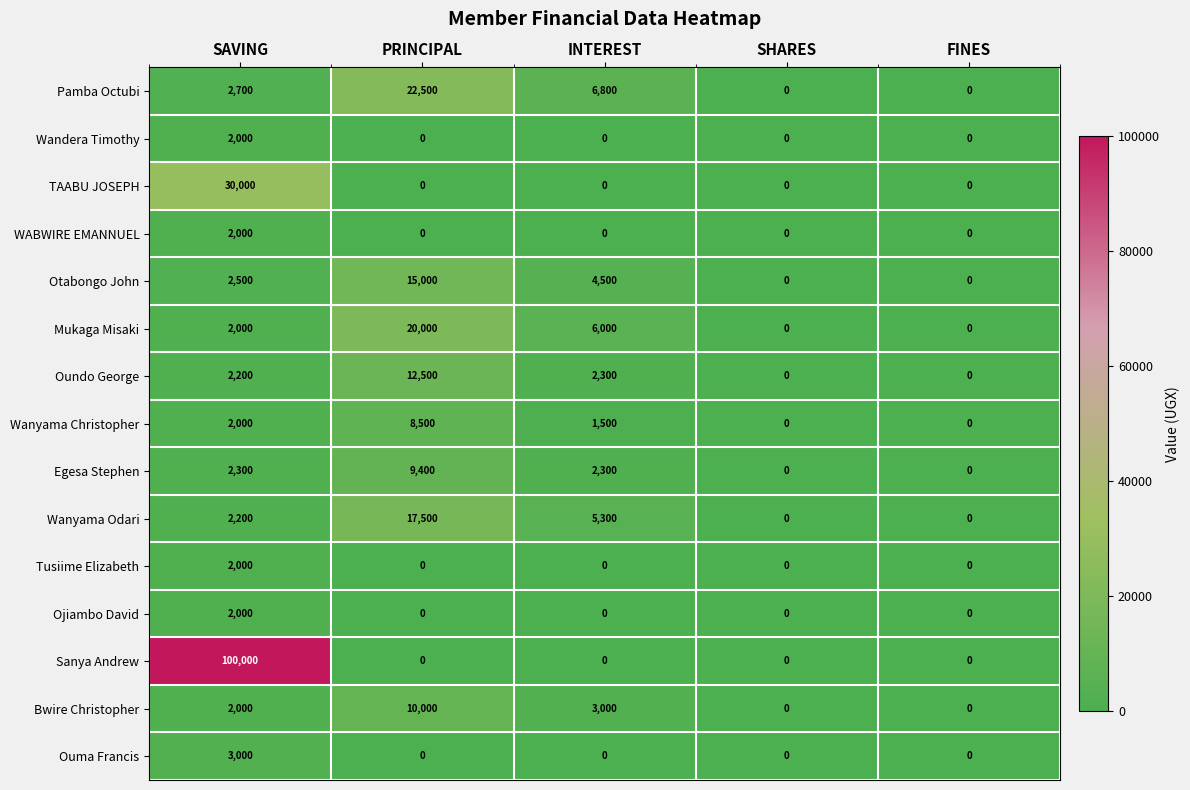

True or false: Otabongo John has a value of 4218 at SAVING.

False